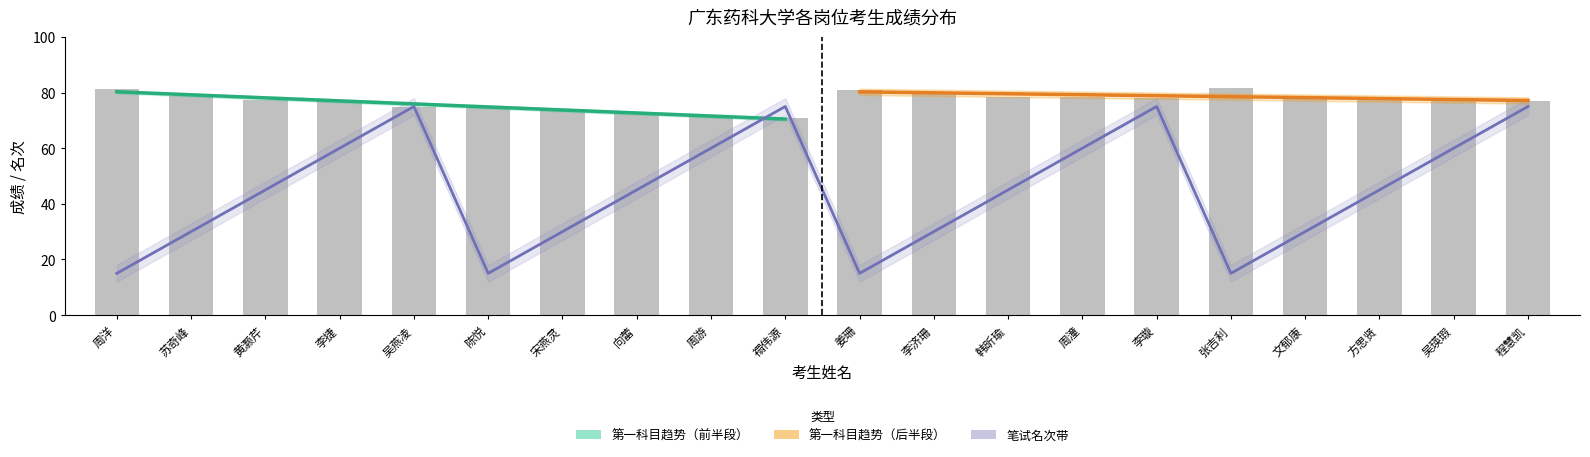

What is the sum of all 笔试名次 values?

900.0